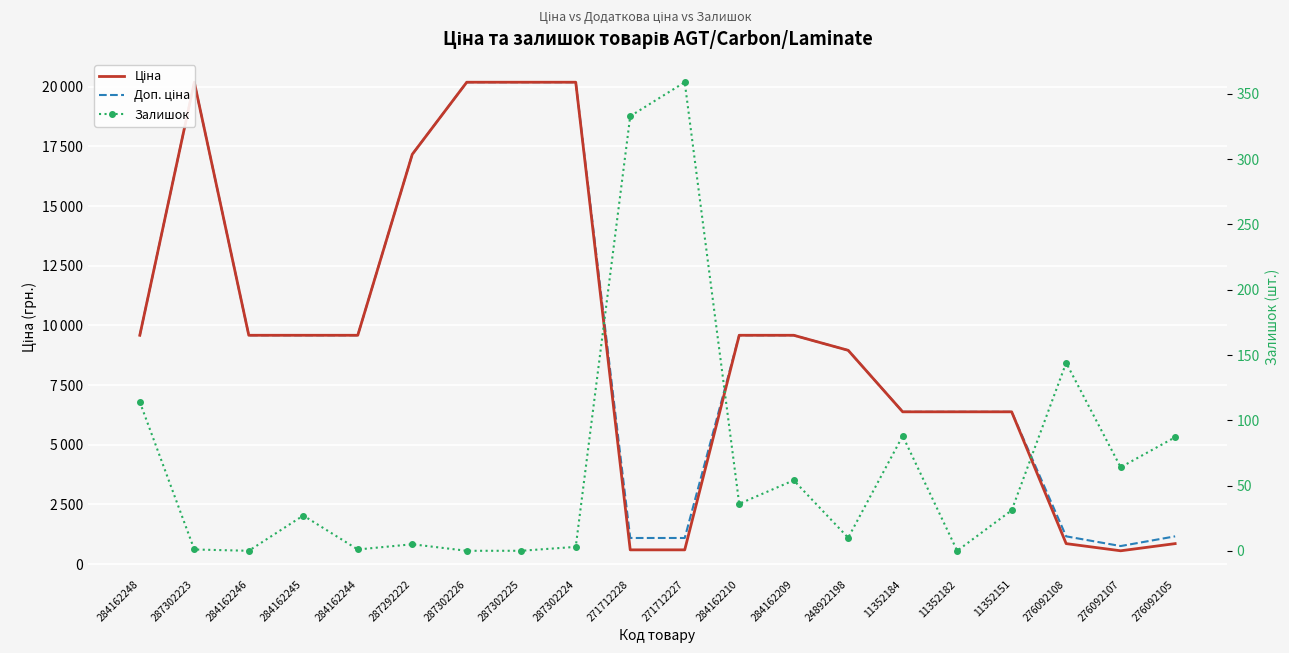

What is the difference between the second highest and second lowest values in the Доп. ціна series?

19092.3